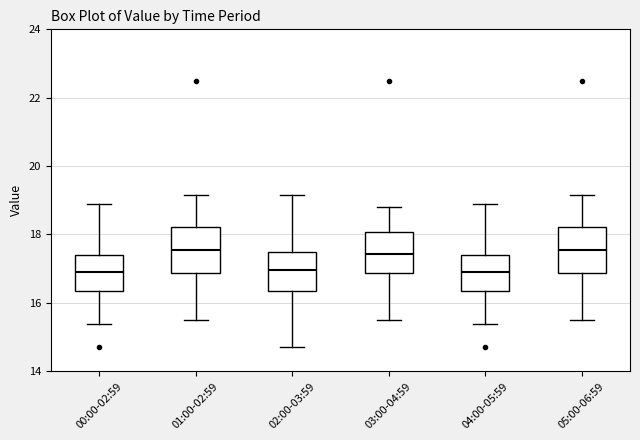

Reading left to right, transcribe this box plot: for each box, give where its median line is, the range the box spans, and where its two whiskers end, as read against the y-axis. The values are not printed on the chart, so give them approximately, as read against the axis.

00:00-02:59: median 17.0, box 16.4 to 17.4, whiskers 15.4 to 18.8
01:00-02:59: median 17.6, box 16.8 to 18.2, whiskers 15.6 to 19.2
02:00-03:59: median 17.0, box 16.4 to 17.4, whiskers 14.8 to 19.2
03:00-04:59: median 17.4, box 16.8 to 18.0, whiskers 15.6 to 18.8
04:00-05:59: median 17.0, box 16.4 to 17.4, whiskers 15.4 to 18.8
05:00-06:59: median 17.6, box 16.8 to 18.2, whiskers 15.6 to 19.2